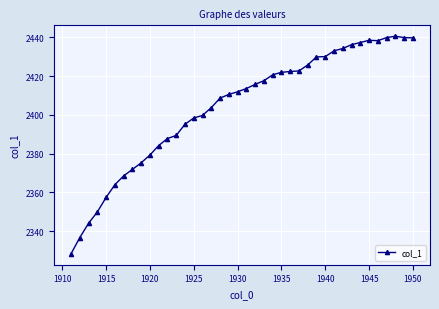

Does the chart have visible grid lines?

Yes